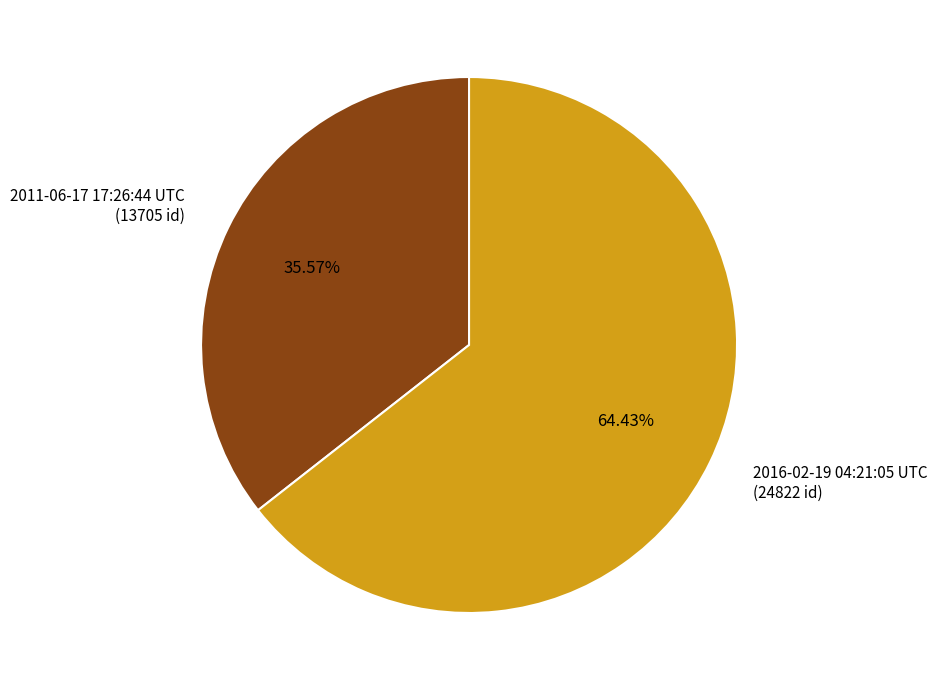

Rank the categories by value from highest to lowest.

2016-02-19 04:21:05 UTC, 2011-06-17 17:26:44 UTC